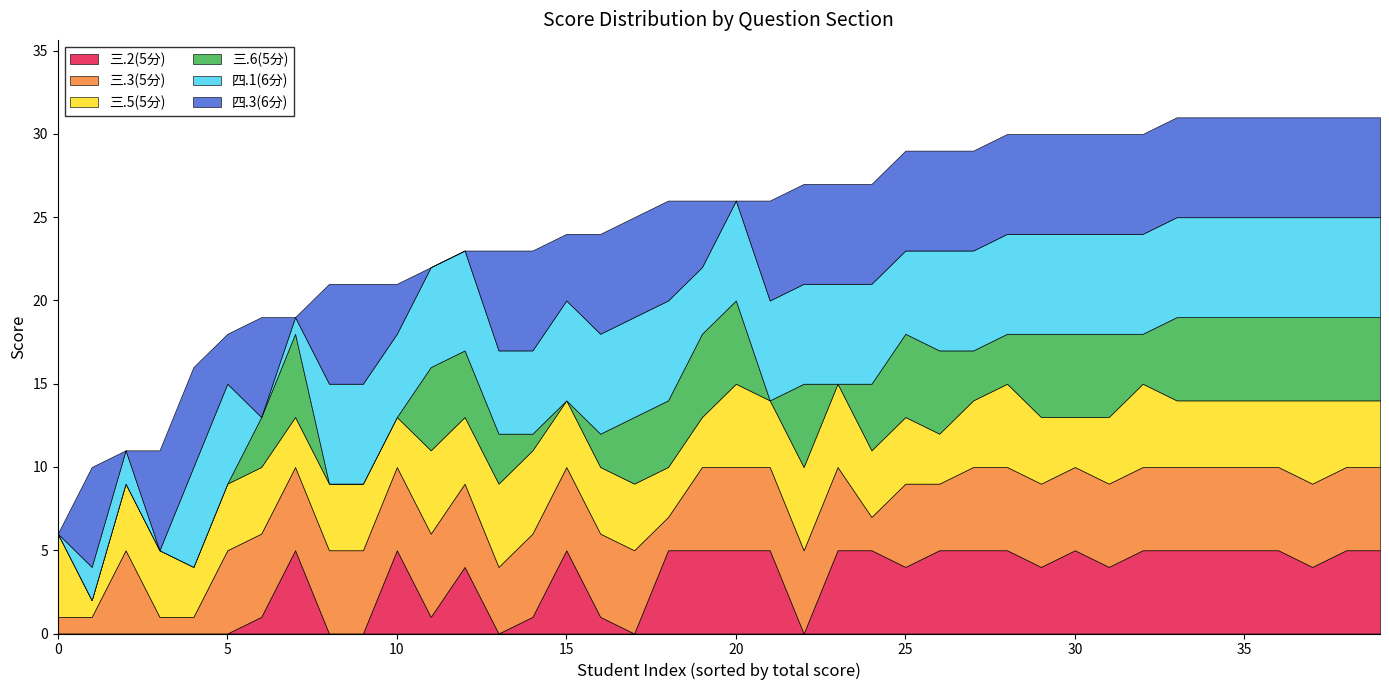

Count the 三.6(5分) values in the range 0 to 5.

40